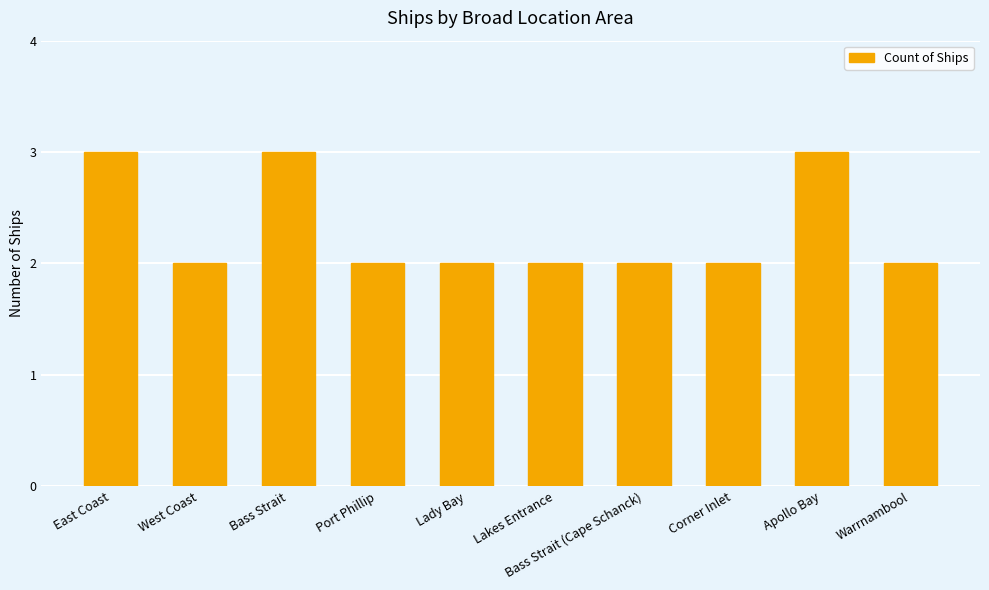

Does the chart contain any negative values?

No